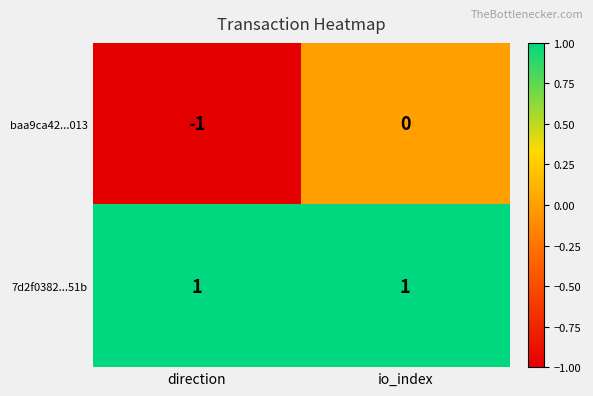

Is it true that baa9ca42...013 equals -2 at direction?

False